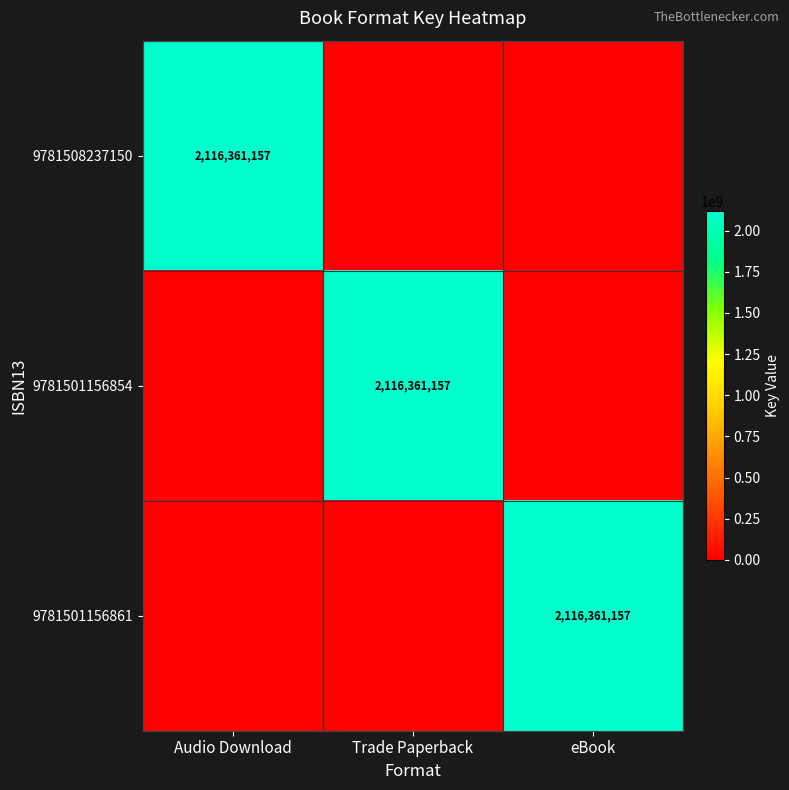

What is the greatest value displayed?

2116361157